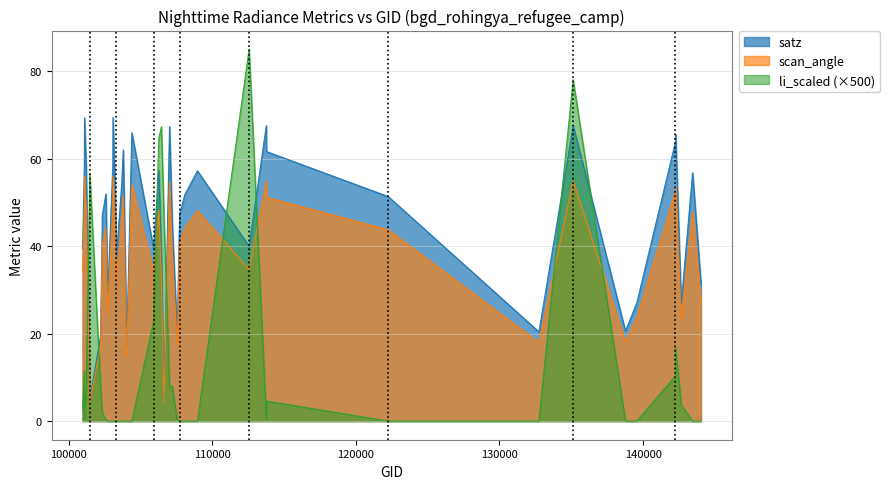

What is the lowest value of the scan_angle series?

4.3